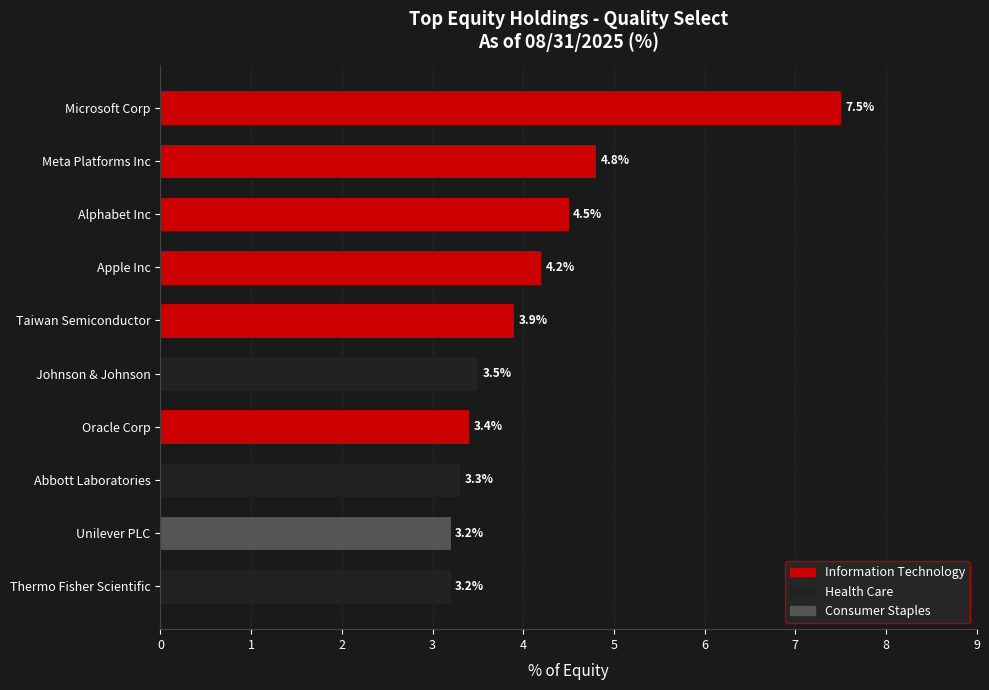

Reading top to bottom, extract all data points from this chart.

Microsoft Corp=7.5	Meta Platforms Inc=4.8	Alphabet Inc=4.5	Apple Inc=4.2	Taiwan Semiconductor=3.9	Johnson & Johnson=3.5	Oracle Corp=3.4	Abbott Laboratories=3.3	Unilever PLC=3.2	Thermo Fisher Scientific=3.2